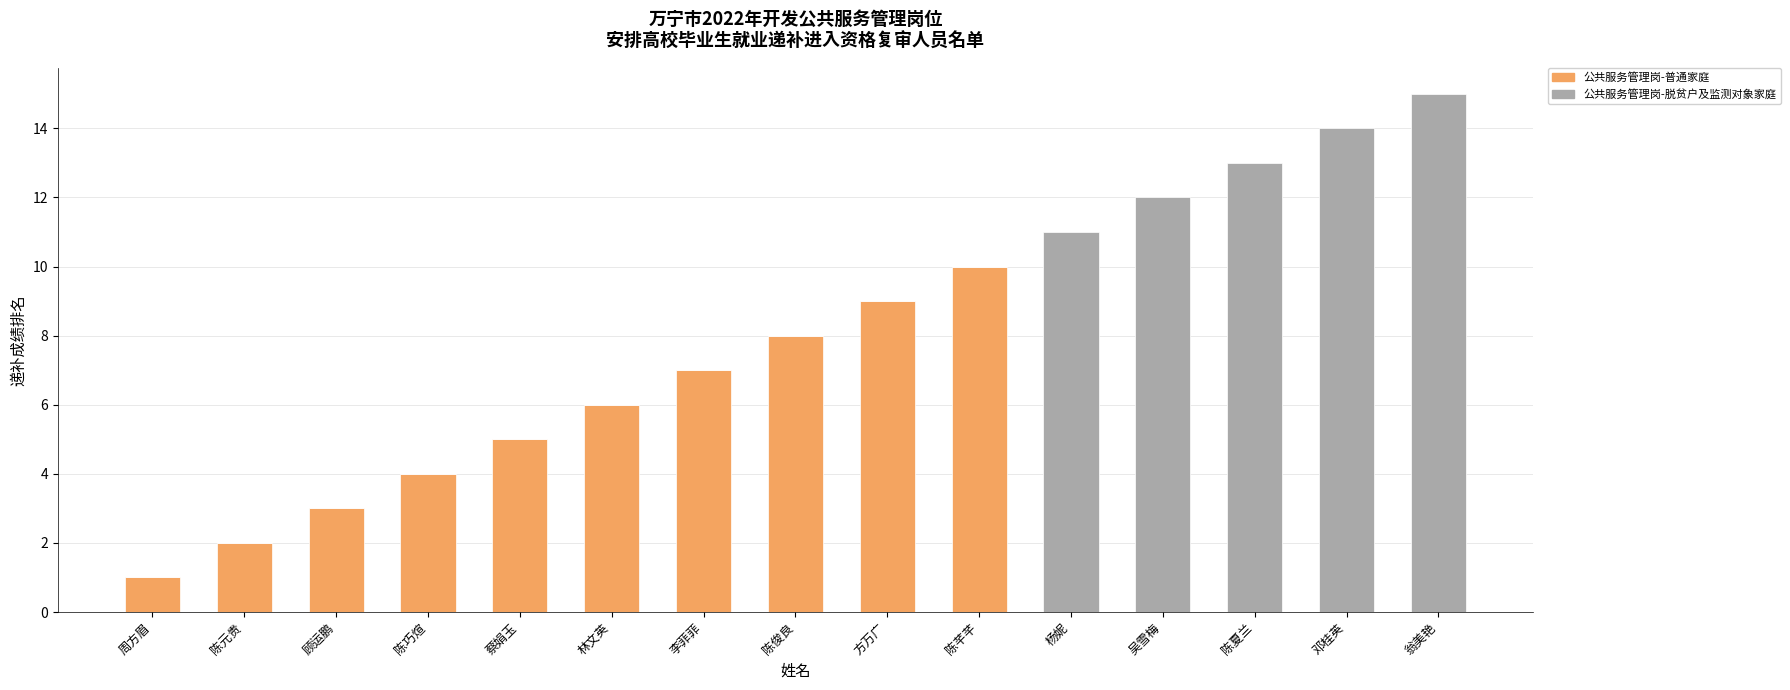

At which category is the sum across all series the highest?

翁美艳